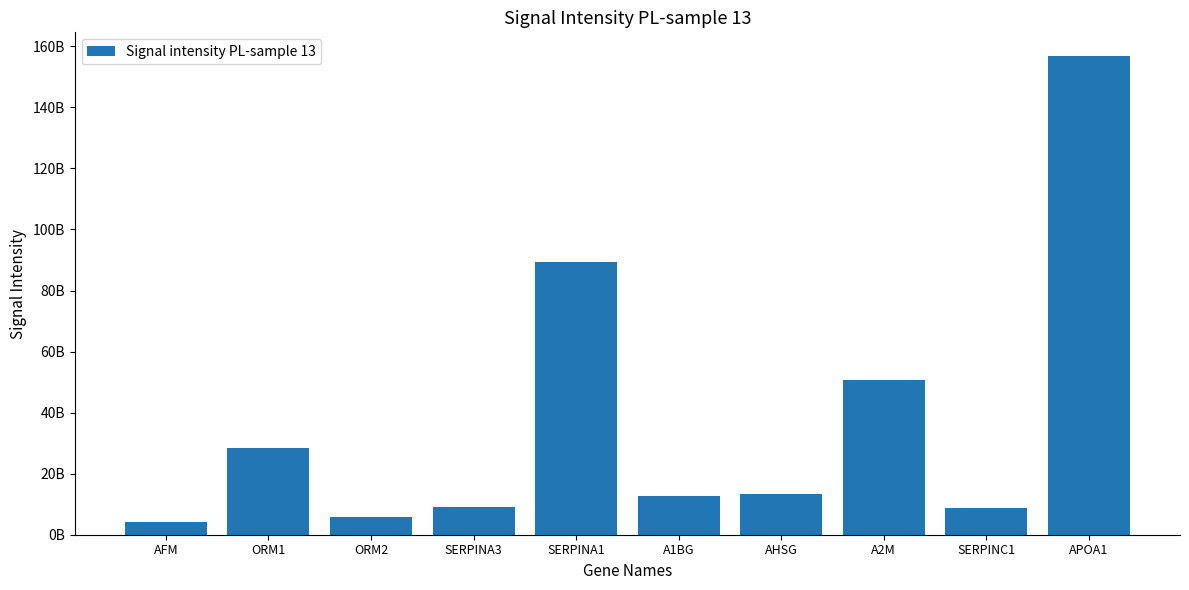

Rank the categories by value from lowest to highest.

AFM, ORM2, SERPINC1, SERPINA3, A1BG, AHSG, ORM1, A2M, SERPINA1, APOA1